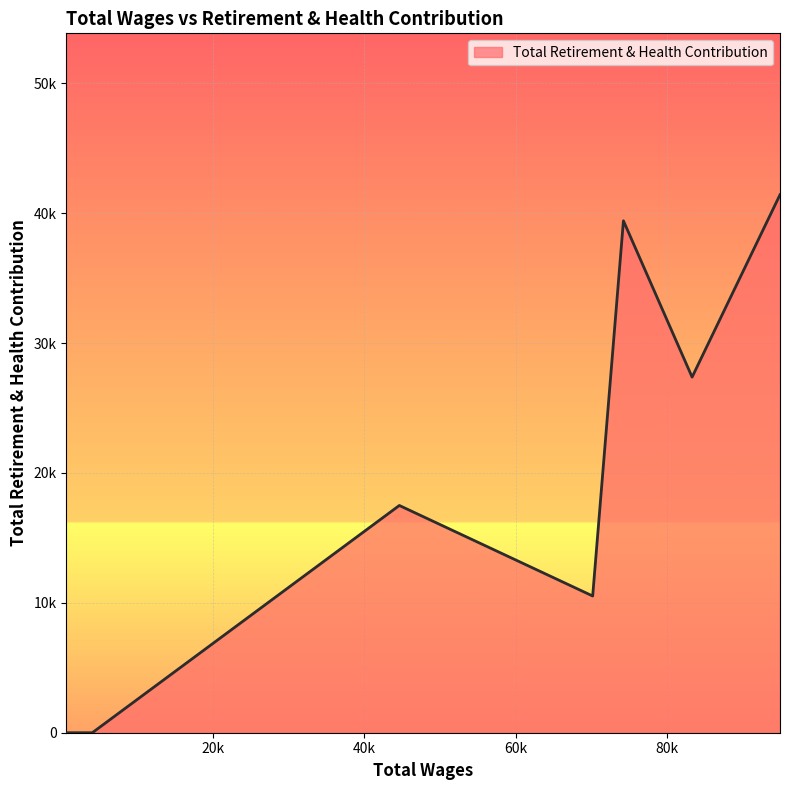

Reading left to right, what are all the values shown in this chart?

94880.0=41427	83278.0=27384	74215.0=39420	70156.0=10528	44638.0=17499	4115.0=0	2200.0=0	1125.0=0	695.0=0